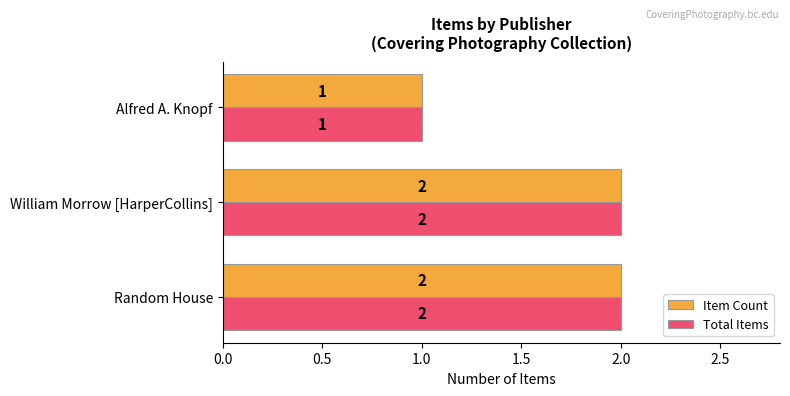

Which category has the lowest value in the Item Count series?

Alfred A. Knopf